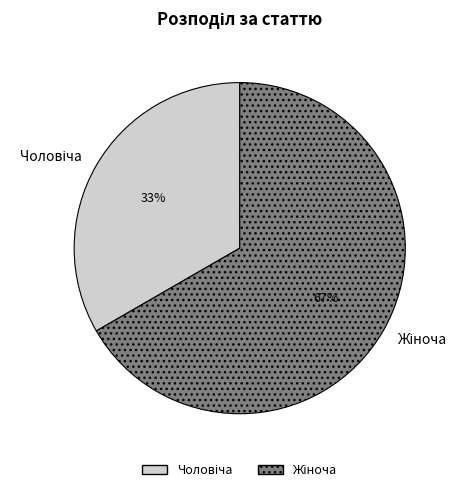

Is there any slice that represents more than half of the pie?

Yes